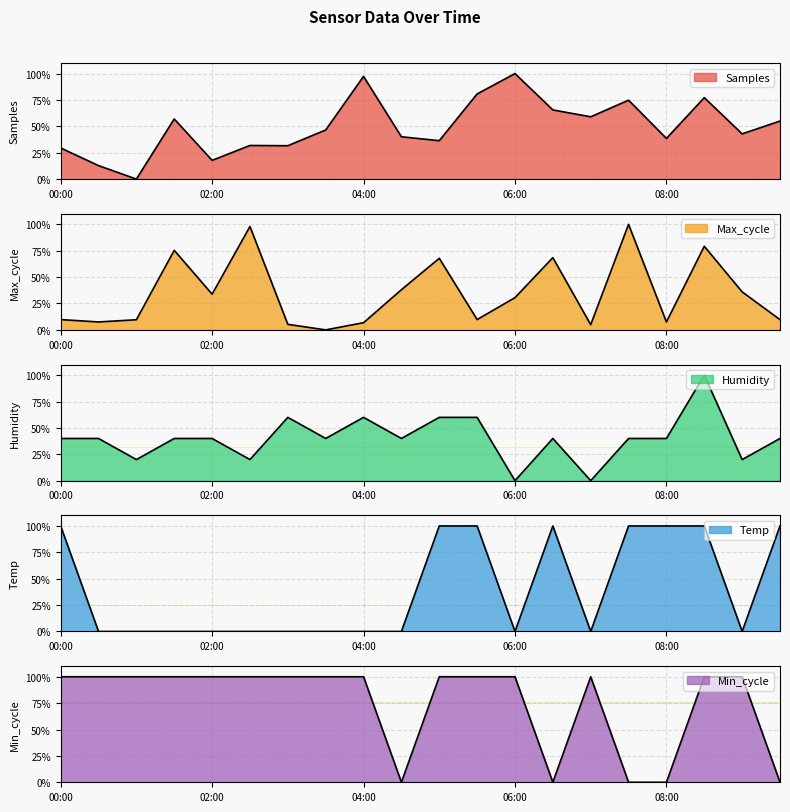

Which series ends up on top after the final intersection of Min_cycle and Humidity?

Humidity